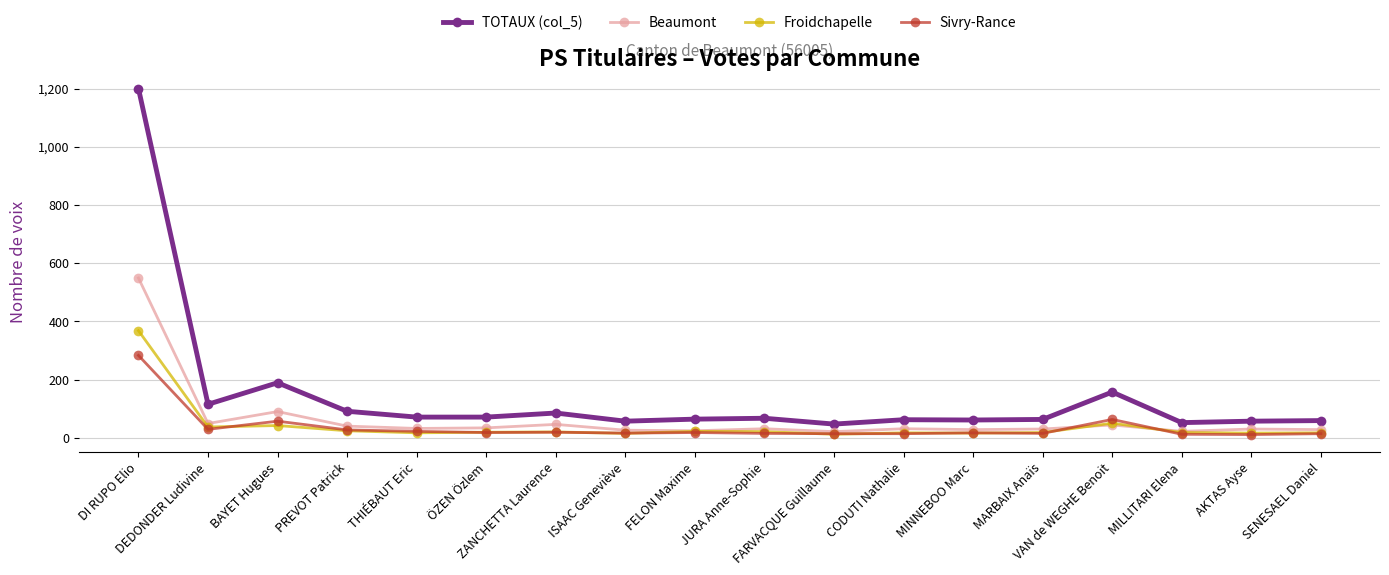

Which series has the largest total across all categories?

TOTAUX (col_5)